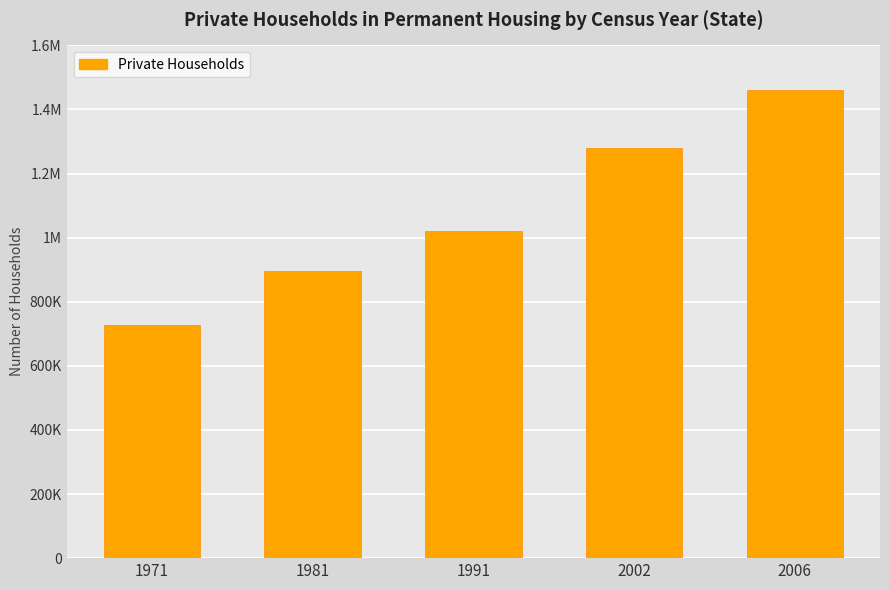

Are the bars horizontal?

No